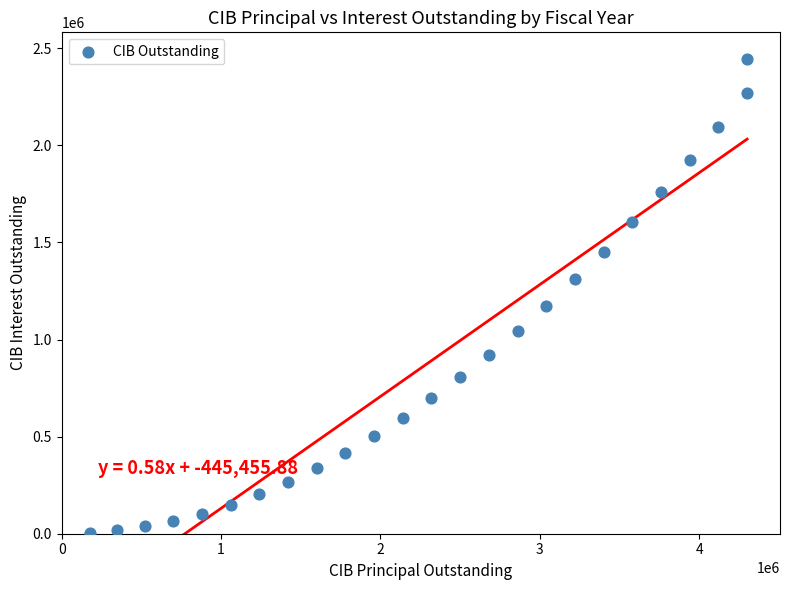

What is the range of Y values (max minus min)?

2438881.5